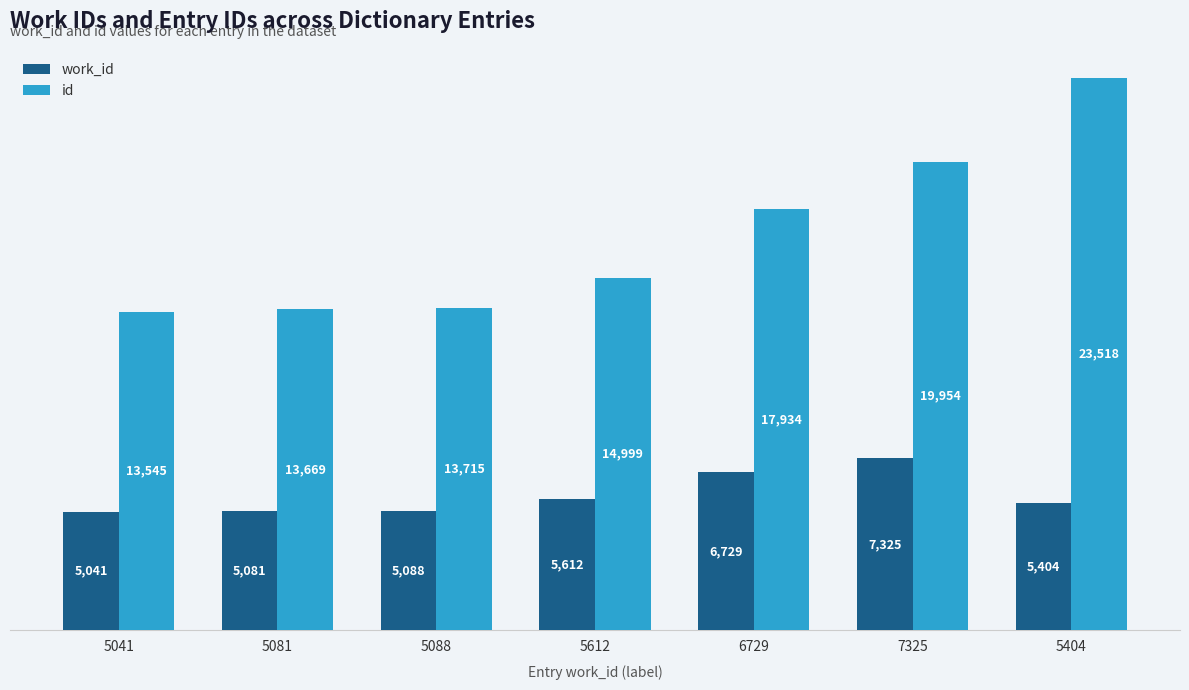

Which series changed the most between 5041 and 5612?

id